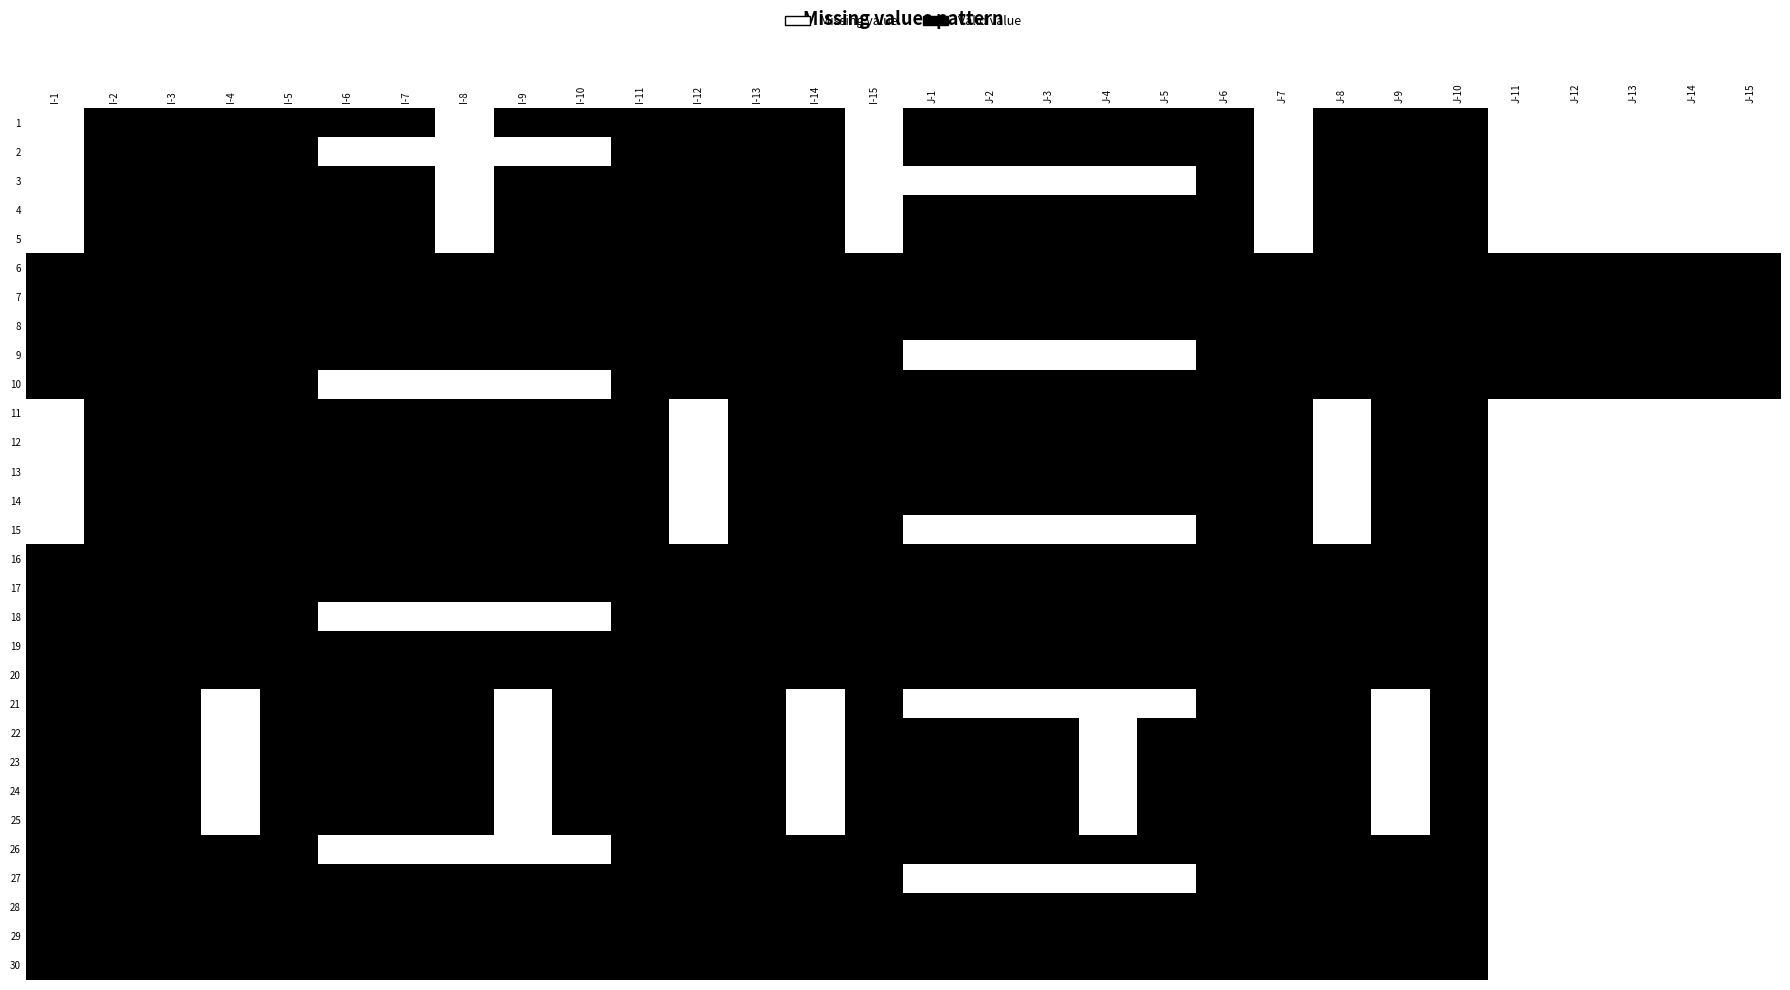

Reading left to right, what are all the values shown in this chart?

1: I-1=0	I-2=1	I-3=1	I-4=1	I-5=1	I-6=1	I-7=1	I-8=0	I-9=1	I-10=1	I-11=1	I-12=1	I-13=1	I-14=1	I-15=0	J-1=1	J-2=1	J-3=1	J-4=1	J-5=1	J-6=1	J-7=0	J-8=1	J-9=1	J-10=1	J-11=0	J-12=0	J-13=0	J-14=0	J-15=0
2: I-1=0	I-2=1	I-3=1	I-4=1	I-5=1	I-6=0	I-7=0	I-8=0	I-9=0	I-10=0	I-11=1	I-12=1	I-13=1	I-14=1	I-15=0	J-1=1	J-2=1	J-3=1	J-4=1	J-5=1	J-6=1	J-7=0	J-8=1	J-9=1	J-10=1	J-11=0	J-12=0	J-13=0	J-14=0	J-15=0
3: I-1=0	I-2=1	I-3=1	I-4=1	I-5=1	I-6=1	I-7=1	I-8=0	I-9=1	I-10=1	I-11=1	I-12=1	I-13=1	I-14=1	I-15=0	J-1=0	J-2=0	J-3=0	J-4=0	J-5=0	J-6=1	J-7=0	J-8=1	J-9=1	J-10=1	J-11=0	J-12=0	J-13=0	J-14=0	J-15=0
4: I-1=0	I-2=1	I-3=1	I-4=1	I-5=1	I-6=1	I-7=1	I-8=0	I-9=1	I-10=1	I-11=1	I-12=1	I-13=1	I-14=1	I-15=0	J-1=1	J-2=1	J-3=1	J-4=1	J-5=1	J-6=1	J-7=0	J-8=1	J-9=1	J-10=1	J-11=0	J-12=0	J-13=0	J-14=0	J-15=0
5: I-1=0	I-2=1	I-3=1	I-4=1	I-5=1	I-6=1	I-7=1	I-8=0	I-9=1	I-10=1	I-11=1	I-12=1	I-13=1	I-14=1	I-15=0	J-1=1	J-2=1	J-3=1	J-4=1	J-5=1	J-6=1	J-7=0	J-8=1	J-9=1	J-10=1	J-11=0	J-12=0	J-13=0	J-14=0	J-15=0
6: I-1=1	I-2=1	I-3=1	I-4=1	I-5=1	I-6=1	I-7=1	I-8=1	I-9=1	I-10=1	I-11=1	I-12=1	I-13=1	I-14=1	I-15=1	J-1=1	J-2=1	J-3=1	J-4=1	J-5=1	J-6=1	J-7=1	J-8=1	J-9=1	J-10=1	J-11=1	J-12=1	J-13=1	J-14=1	J-15=1
7: I-1=1	I-2=1	I-3=1	I-4=1	I-5=1	I-6=1	I-7=1	I-8=1	I-9=1	I-10=1	I-11=1	I-12=1	I-13=1	I-14=1	I-15=1	J-1=1	J-2=1	J-3=1	J-4=1	J-5=1	J-6=1	J-7=1	J-8=1	J-9=1	J-10=1	J-11=1	J-12=1	J-13=1	J-14=1	J-15=1
8: I-1=1	I-2=1	I-3=1	I-4=1	I-5=1	I-6=1	I-7=1	I-8=1	I-9=1	I-10=1	I-11=1	I-12=1	I-13=1	I-14=1	I-15=1	J-1=1	J-2=1	J-3=1	J-4=1	J-5=1	J-6=1	J-7=1	J-8=1	J-9=1	J-10=1	J-11=1	J-12=1	J-13=1	J-14=1	J-15=1
9: I-1=1	I-2=1	I-3=1	I-4=1	I-5=1	I-6=1	I-7=1	I-8=1	I-9=1	I-10=1	I-11=1	I-12=1	I-13=1	I-14=1	I-15=1	J-1=0	J-2=0	J-3=0	J-4=0	J-5=0	J-6=1	J-7=1	J-8=1	J-9=1	J-10=1	J-11=1	J-12=1	J-13=1	J-14=1	J-15=1
10: I-1=1	I-2=1	I-3=1	I-4=1	I-5=1	I-6=0	I-7=0	I-8=0	I-9=0	I-10=0	I-11=1	I-12=1	I-13=1	I-14=1	I-15=1	J-1=1	J-2=1	J-3=1	J-4=1	J-5=1	J-6=1	J-7=1	J-8=1	J-9=1	J-10=1	J-11=1	J-12=1	J-13=1	J-14=1	J-15=1
11: I-1=0	I-2=1	I-3=1	I-4=1	I-5=1	I-6=1	I-7=1	I-8=1	I-9=1	I-10=1	I-11=1	I-12=0	I-13=1	I-14=1	I-15=1	J-1=1	J-2=1	J-3=1	J-4=1	J-5=1	J-6=1	J-7=1	J-8=0	J-9=1	J-10=1	J-11=0	J-12=0	J-13=0	J-14=0	J-15=0
12: I-1=0	I-2=1	I-3=1	I-4=1	I-5=1	I-6=1	I-7=1	I-8=1	I-9=1	I-10=1	I-11=1	I-12=0	I-13=1	I-14=1	I-15=1	J-1=1	J-2=1	J-3=1	J-4=1	J-5=1	J-6=1	J-7=1	J-8=0	J-9=1	J-10=1	J-11=0	J-12=0	J-13=0	J-14=0	J-15=0
13: I-1=0	I-2=1	I-3=1	I-4=1	I-5=1	I-6=1	I-7=1	I-8=1	I-9=1	I-10=1	I-11=1	I-12=0	I-13=1	I-14=1	I-15=1	J-1=1	J-2=1	J-3=1	J-4=1	J-5=1	J-6=1	J-7=1	J-8=0	J-9=1	J-10=1	J-11=0	J-12=0	J-13=0	J-14=0	J-15=0
14: I-1=0	I-2=1	I-3=1	I-4=1	I-5=1	I-6=1	I-7=1	I-8=1	I-9=1	I-10=1	I-11=1	I-12=0	I-13=1	I-14=1	I-15=1	J-1=1	J-2=1	J-3=1	J-4=1	J-5=1	J-6=1	J-7=1	J-8=0	J-9=1	J-10=1	J-11=0	J-12=0	J-13=0	J-14=0	J-15=0
15: I-1=0	I-2=1	I-3=1	I-4=1	I-5=1	I-6=1	I-7=1	I-8=1	I-9=1	I-10=1	I-11=1	I-12=0	I-13=1	I-14=1	I-15=1	J-1=0	J-2=0	J-3=0	J-4=0	J-5=0	J-6=1	J-7=1	J-8=0	J-9=1	J-10=1	J-11=0	J-12=0	J-13=0	J-14=0	J-15=0
16: I-1=1	I-2=1	I-3=1	I-4=1	I-5=1	I-6=1	I-7=1	I-8=1	I-9=1	I-10=1	I-11=1	I-12=1	I-13=1	I-14=1	I-15=1	J-1=1	J-2=1	J-3=1	J-4=1	J-5=1	J-6=1	J-7=1	J-8=1	J-9=1	J-10=1	J-11=0	J-12=0	J-13=0	J-14=0	J-15=0
17: I-1=1	I-2=1	I-3=1	I-4=1	I-5=1	I-6=1	I-7=1	I-8=1	I-9=1	I-10=1	I-11=1	I-12=1	I-13=1	I-14=1	I-15=1	J-1=1	J-2=1	J-3=1	J-4=1	J-5=1	J-6=1	J-7=1	J-8=1	J-9=1	J-10=1	J-11=0	J-12=0	J-13=0	J-14=0	J-15=0
18: I-1=1	I-2=1	I-3=1	I-4=1	I-5=1	I-6=0	I-7=0	I-8=0	I-9=0	I-10=0	I-11=1	I-12=1	I-13=1	I-14=1	I-15=1	J-1=1	J-2=1	J-3=1	J-4=1	J-5=1	J-6=1	J-7=1	J-8=1	J-9=1	J-10=1	J-11=0	J-12=0	J-13=0	J-14=0	J-15=0
19: I-1=1	I-2=1	I-3=1	I-4=1	I-5=1	I-6=1	I-7=1	I-8=1	I-9=1	I-10=1	I-11=1	I-12=1	I-13=1	I-14=1	I-15=1	J-1=1	J-2=1	J-3=1	J-4=1	J-5=1	J-6=1	J-7=1	J-8=1	J-9=1	J-10=1	J-11=0	J-12=0	J-13=0	J-14=0	J-15=0
20: I-1=1	I-2=1	I-3=1	I-4=1	I-5=1	I-6=1	I-7=1	I-8=1	I-9=1	I-10=1	I-11=1	I-12=1	I-13=1	I-14=1	I-15=1	J-1=1	J-2=1	J-3=1	J-4=1	J-5=1	J-6=1	J-7=1	J-8=1	J-9=1	J-10=1	J-11=0	J-12=0	J-13=0	J-14=0	J-15=0
21: I-1=1	I-2=1	I-3=1	I-4=0	I-5=1	I-6=1	I-7=1	I-8=1	I-9=0	I-10=1	I-11=1	I-12=1	I-13=1	I-14=0	I-15=1	J-1=0	J-2=0	J-3=0	J-4=0	J-5=0	J-6=1	J-7=1	J-8=1	J-9=0	J-10=1	J-11=0	J-12=0	J-13=0	J-14=0	J-15=0
22: I-1=1	I-2=1	I-3=1	I-4=0	I-5=1	I-6=1	I-7=1	I-8=1	I-9=0	I-10=1	I-11=1	I-12=1	I-13=1	I-14=0	I-15=1	J-1=1	J-2=1	J-3=1	J-4=0	J-5=1	J-6=1	J-7=1	J-8=1	J-9=0	J-10=1	J-11=0	J-12=0	J-13=0	J-14=0	J-15=0
23: I-1=1	I-2=1	I-3=1	I-4=0	I-5=1	I-6=1	I-7=1	I-8=1	I-9=0	I-10=1	I-11=1	I-12=1	I-13=1	I-14=0	I-15=1	J-1=1	J-2=1	J-3=1	J-4=0	J-5=1	J-6=1	J-7=1	J-8=1	J-9=0	J-10=1	J-11=0	J-12=0	J-13=0	J-14=0	J-15=0
24: I-1=1	I-2=1	I-3=1	I-4=0	I-5=1	I-6=1	I-7=1	I-8=1	I-9=0	I-10=1	I-11=1	I-12=1	I-13=1	I-14=0	I-15=1	J-1=1	J-2=1	J-3=1	J-4=0	J-5=1	J-6=1	J-7=1	J-8=1	J-9=0	J-10=1	J-11=0	J-12=0	J-13=0	J-14=0	J-15=0
25: I-1=1	I-2=1	I-3=1	I-4=0	I-5=1	I-6=1	I-7=1	I-8=1	I-9=0	I-10=1	I-11=1	I-12=1	I-13=1	I-14=0	I-15=1	J-1=1	J-2=1	J-3=1	J-4=0	J-5=1	J-6=1	J-7=1	J-8=1	J-9=0	J-10=1	J-11=0	J-12=0	J-13=0	J-14=0	J-15=0
26: I-1=1	I-2=1	I-3=1	I-4=1	I-5=1	I-6=0	I-7=0	I-8=0	I-9=0	I-10=0	I-11=1	I-12=1	I-13=1	I-14=1	I-15=1	J-1=1	J-2=1	J-3=1	J-4=1	J-5=1	J-6=1	J-7=1	J-8=1	J-9=1	J-10=1	J-11=0	J-12=0	J-13=0	J-14=0	J-15=0
27: I-1=1	I-2=1	I-3=1	I-4=1	I-5=1	I-6=1	I-7=1	I-8=1	I-9=1	I-10=1	I-11=1	I-12=1	I-13=1	I-14=1	I-15=1	J-1=0	J-2=0	J-3=0	J-4=0	J-5=0	J-6=1	J-7=1	J-8=1	J-9=1	J-10=1	J-11=0	J-12=0	J-13=0	J-14=0	J-15=0
28: I-1=1	I-2=1	I-3=1	I-4=1	I-5=1	I-6=1	I-7=1	I-8=1	I-9=1	I-10=1	I-11=1	I-12=1	I-13=1	I-14=1	I-15=1	J-1=1	J-2=1	J-3=1	J-4=1	J-5=1	J-6=1	J-7=1	J-8=1	J-9=1	J-10=1	J-11=0	J-12=0	J-13=0	J-14=0	J-15=0
29: I-1=1	I-2=1	I-3=1	I-4=1	I-5=1	I-6=1	I-7=1	I-8=1	I-9=1	I-10=1	I-11=1	I-12=1	I-13=1	I-14=1	I-15=1	J-1=1	J-2=1	J-3=1	J-4=1	J-5=1	J-6=1	J-7=1	J-8=1	J-9=1	J-10=1	J-11=0	J-12=0	J-13=0	J-14=0	J-15=0
30: I-1=1	I-2=1	I-3=1	I-4=1	I-5=1	I-6=1	I-7=1	I-8=1	I-9=1	I-10=1	I-11=1	I-12=1	I-13=1	I-14=1	I-15=1	J-1=1	J-2=1	J-3=1	J-4=1	J-5=1	J-6=1	J-7=1	J-8=1	J-9=1	J-10=1	J-11=0	J-12=0	J-13=0	J-14=0	J-15=0